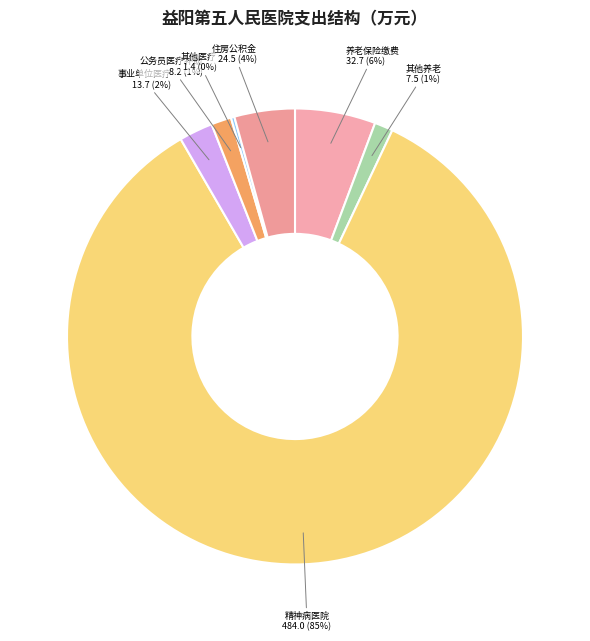

Is the sum of 其他养老 and 事业单位医疗 greater than half?

No